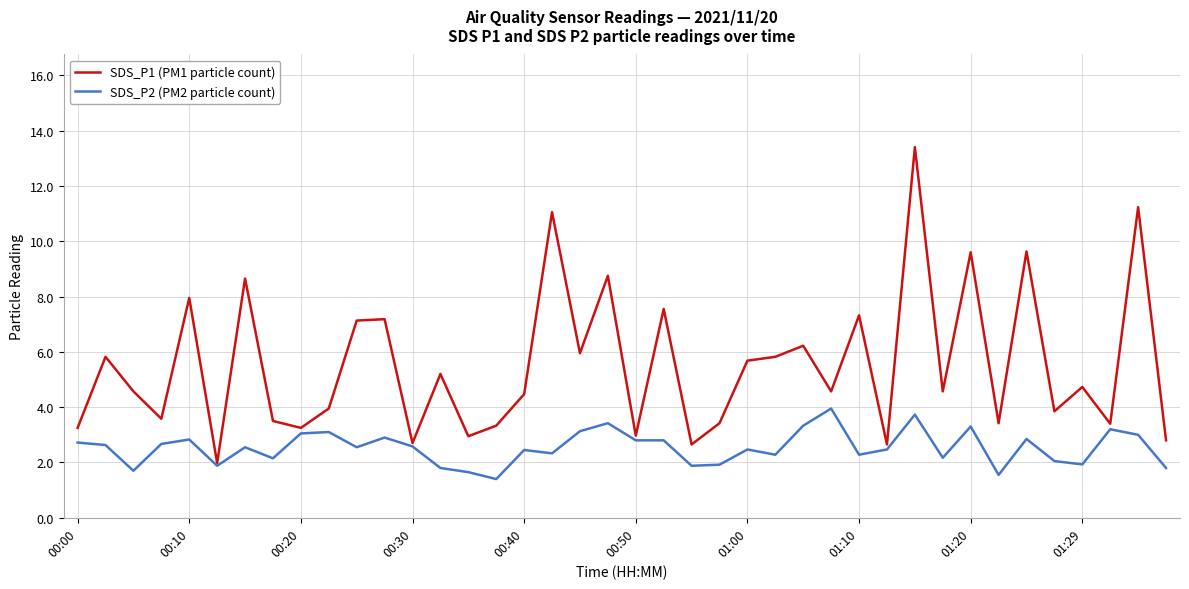

What is the minimum value for SDS_P1 (PM1 particle count)?

2.0